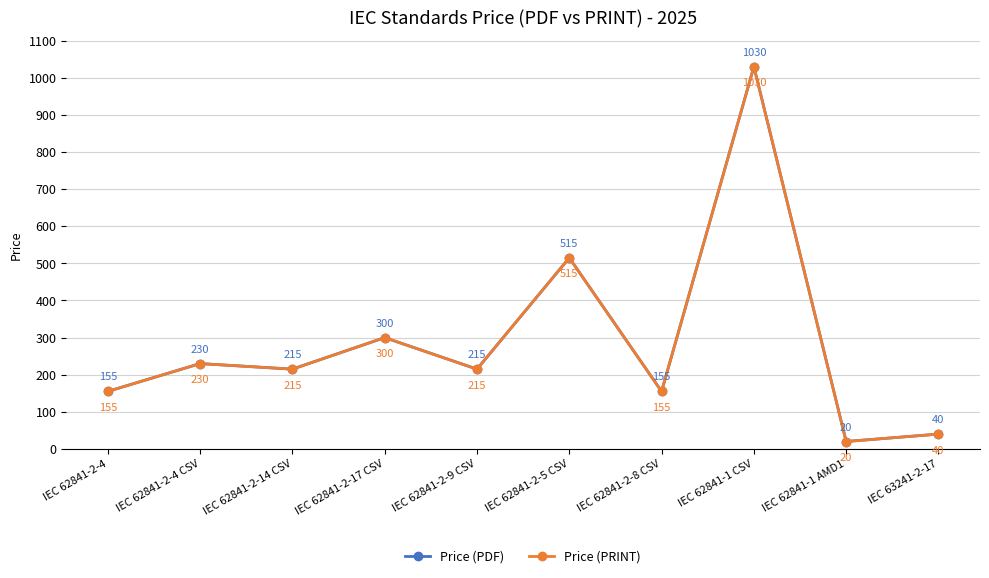

Reading left to right, list all the values displayed in this chart.

Price (PDF): 155	230	215	300	215	515	155	1030	20	40
Price (PRINT): 155	230	215	300	215	515	155	1030	20	40